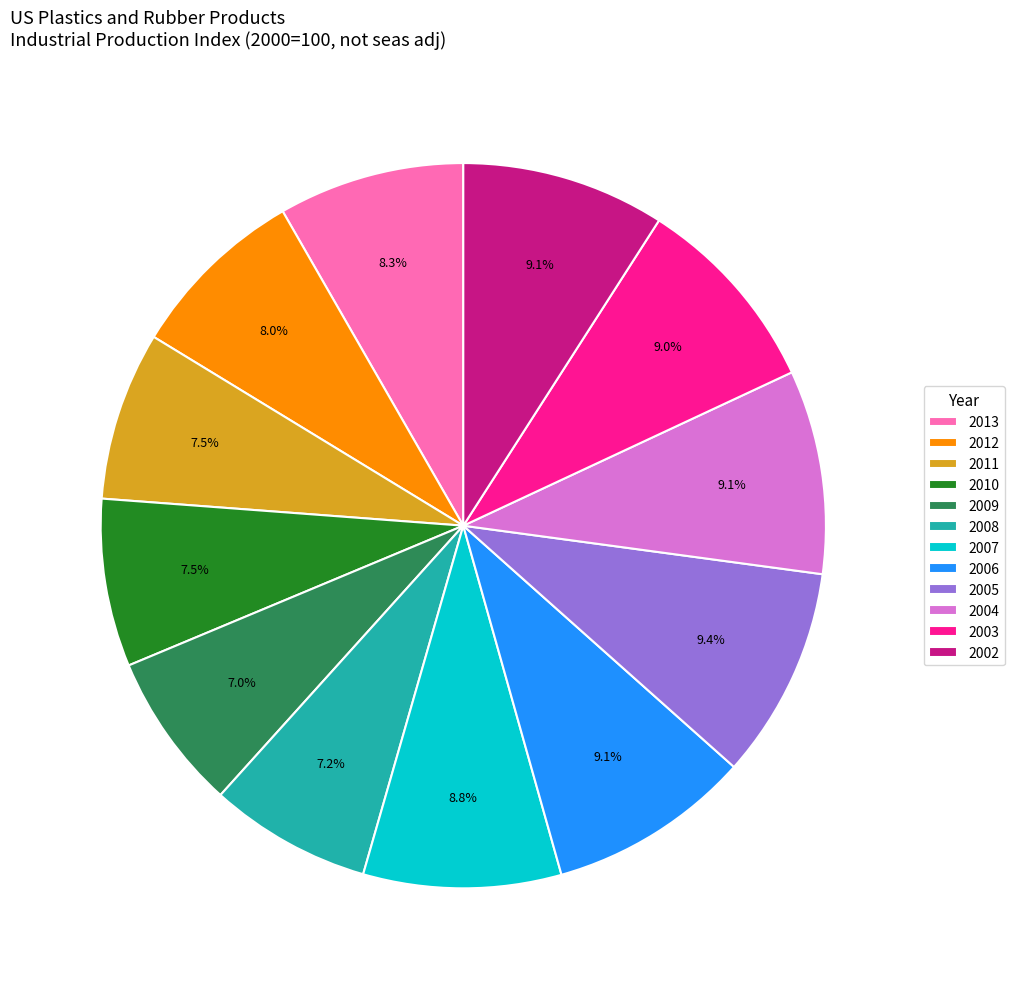

Does 2002 account for over 50% of the chart?

No